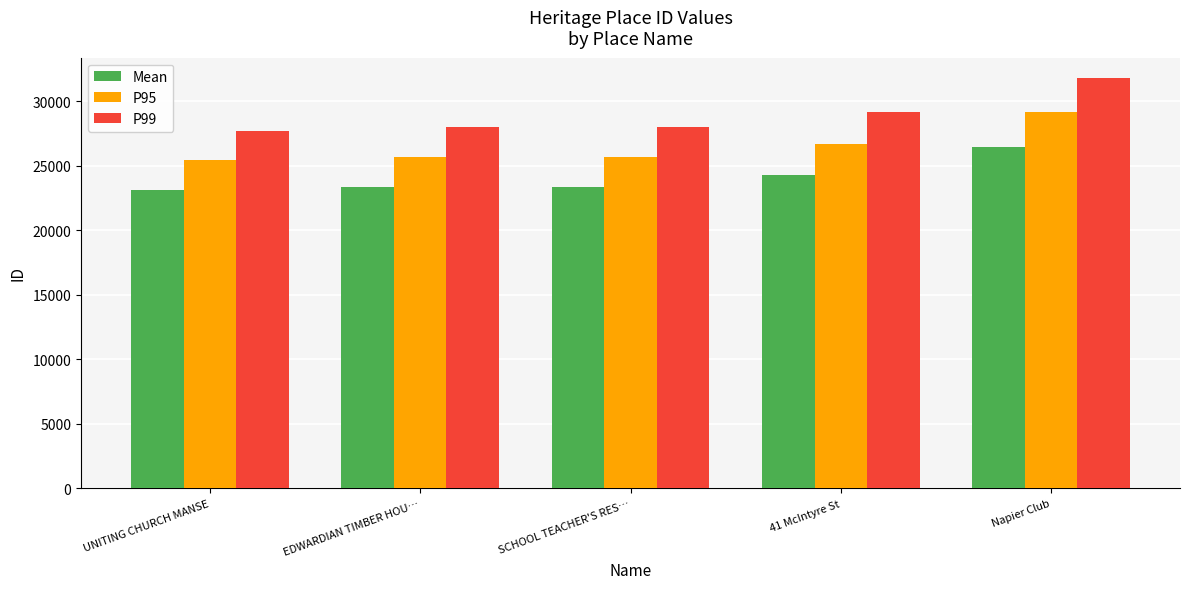

How many data points does each series have?

5